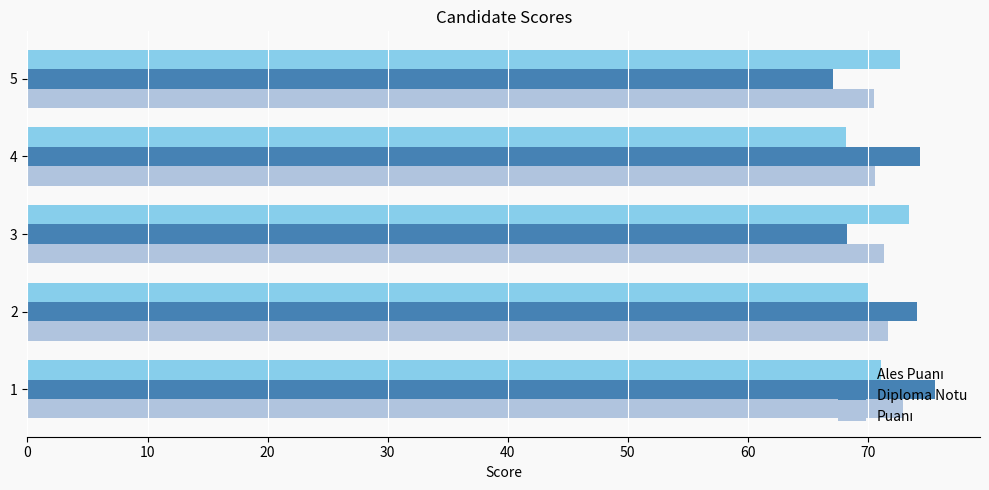

Is it true that Diploma Notu equals 74.3 at 4?

True